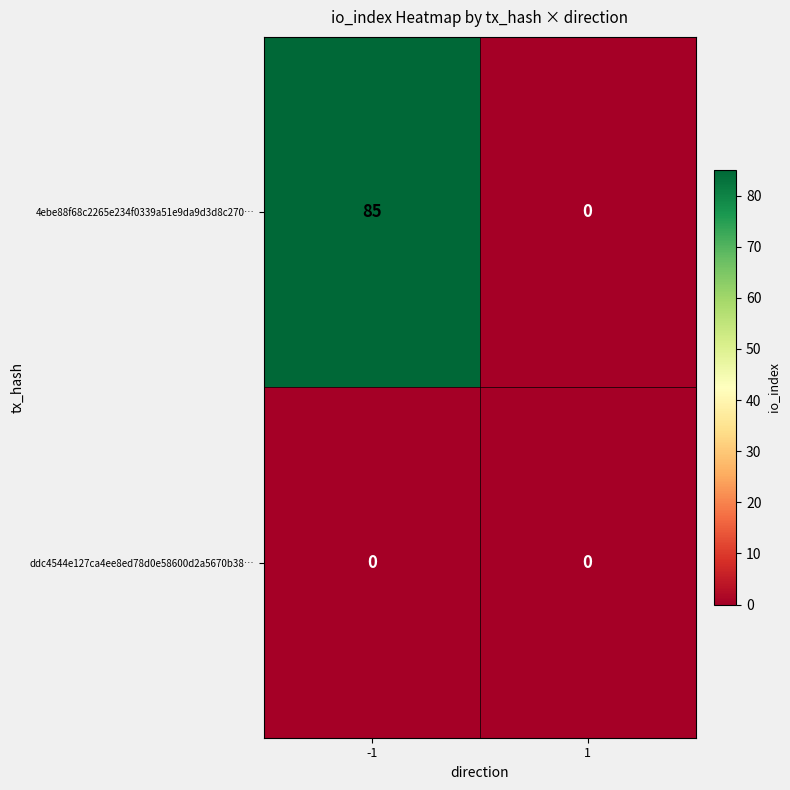

Which series has the largest total across all categories?

4ebe88f68c2265e234f0339a51e9da9d3d8c270…